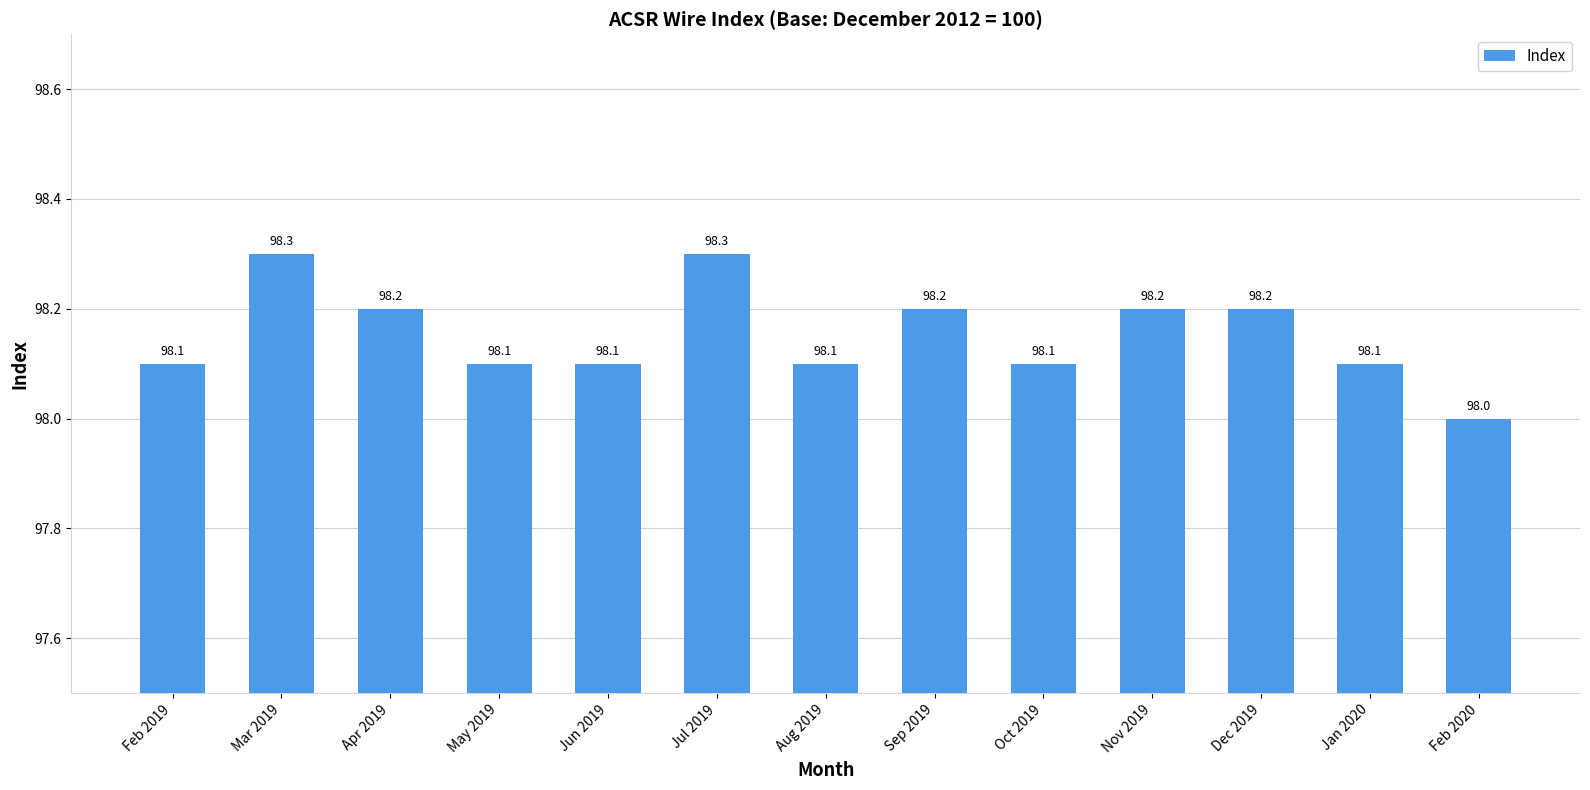

True or false: the data shows 98.0 at Feb 2020.

True